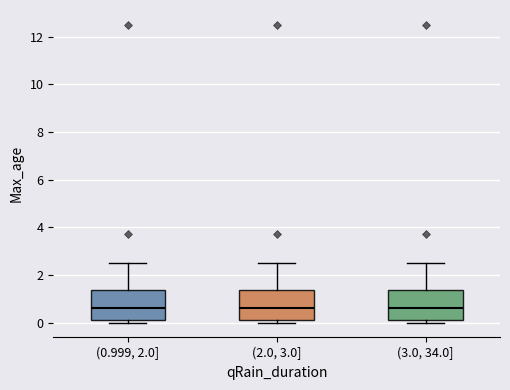

Where does the upper whisker of the box for (2.0, 3.0] end on the y-axis? The values are not printed on the chart, so give them approximately, as read against the axis.

2.6